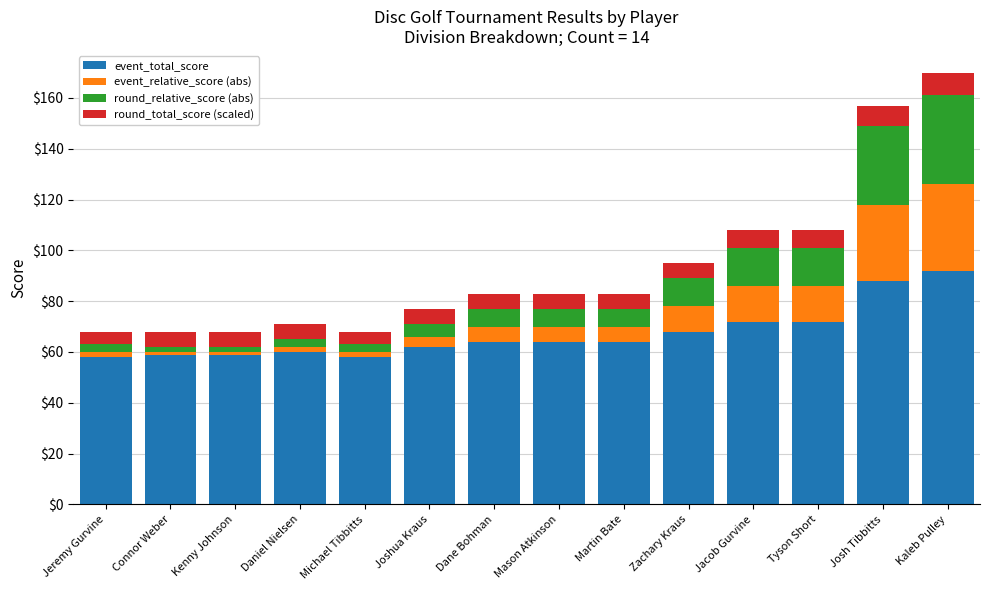

At which label does event_total_score reach its peak?

Kaleb Pulley